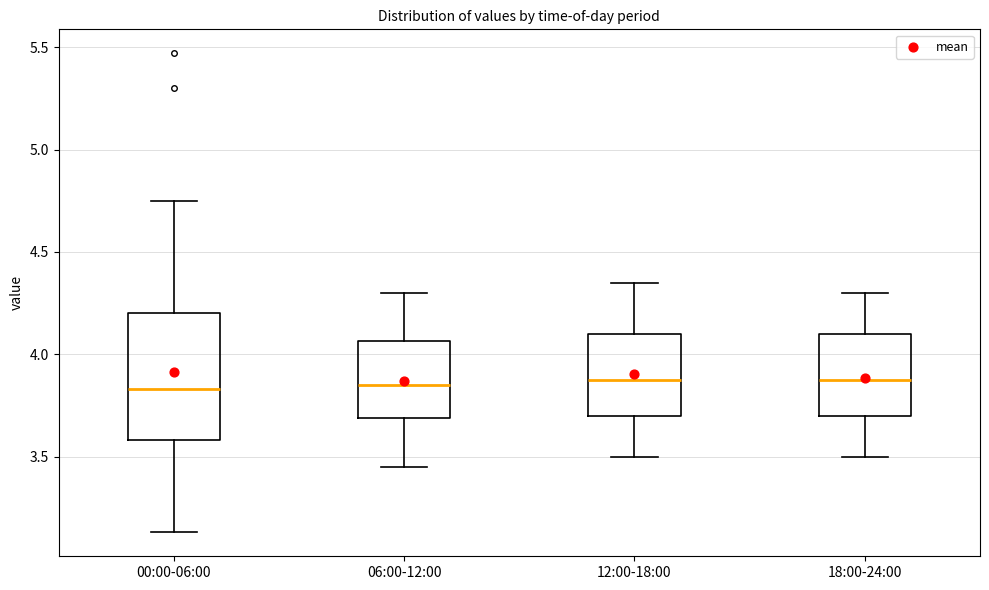

Reading left to right, read every box against the y-axis: the position of its median line, the range the box covers, and the ends of its whiskers. The values are not printed on the chart, so give them approximately, as read against the axis.

00:00-06:00: median 3.85, box 3.60 to 4.20, whiskers 3.15 to 4.75
06:00-12:00: median 3.85, box 3.70 to 4.05, whiskers 3.45 to 4.30
12:00-18:00: median 3.90, box 3.70 to 4.10, whiskers 3.50 to 4.35
18:00-24:00: median 3.90, box 3.70 to 4.10, whiskers 3.50 to 4.30